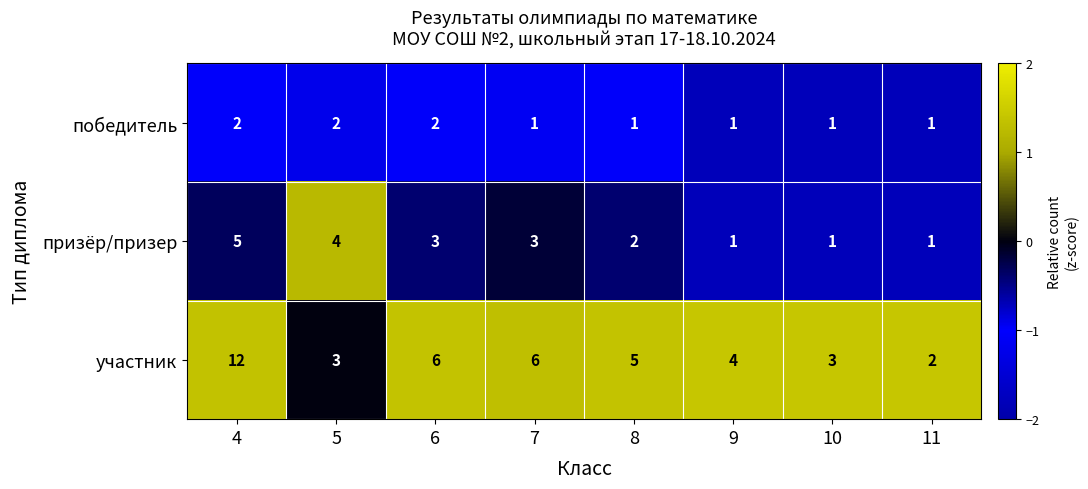

Which series changed the most between 7 and 10?

участник